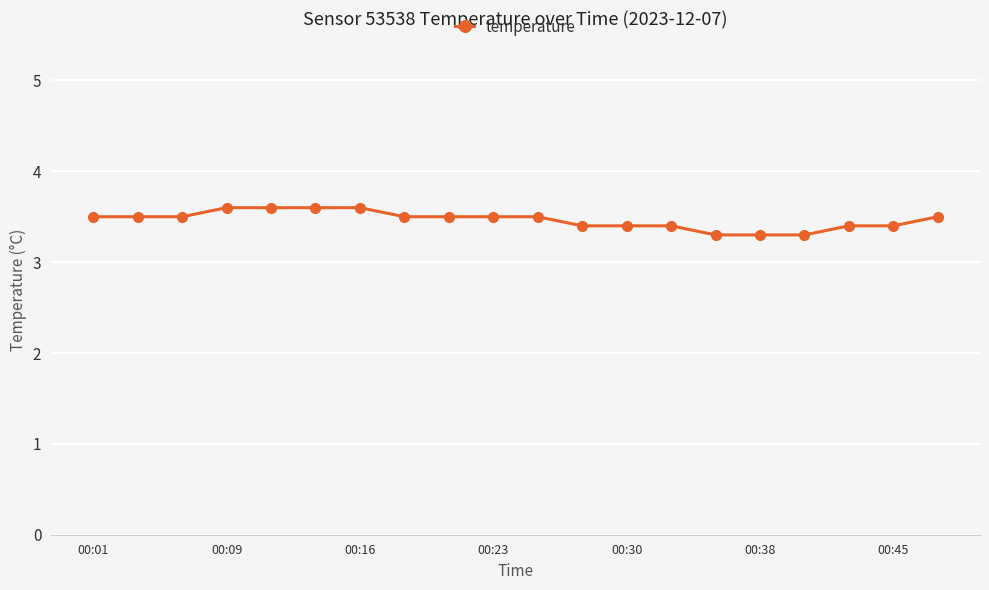

What is the difference between the maximum and minimum values?

0.3